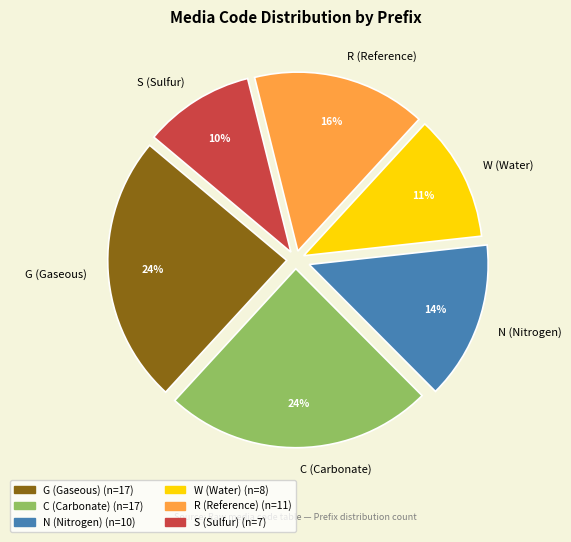

The W slice represents 26% of the pie. True or false?

False